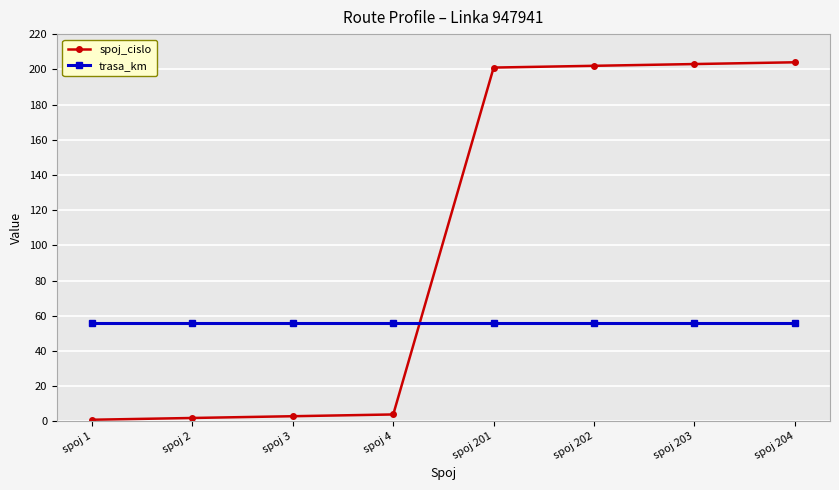

After their last crossing, which series has the higher values: trasa_km or spoj_cislo?

spoj_cislo